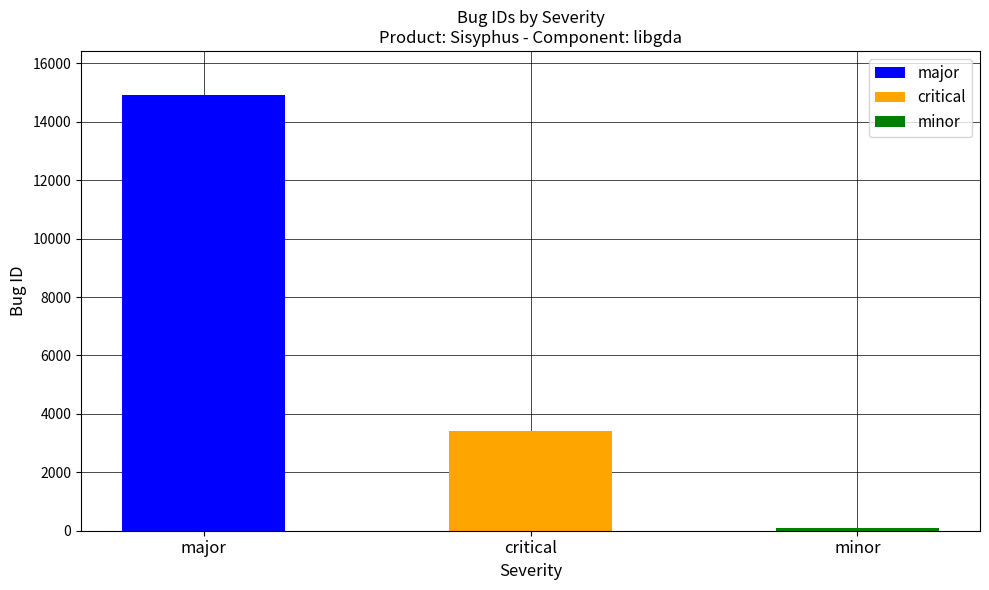

What is the label of the 2nd bar from the left?

critical